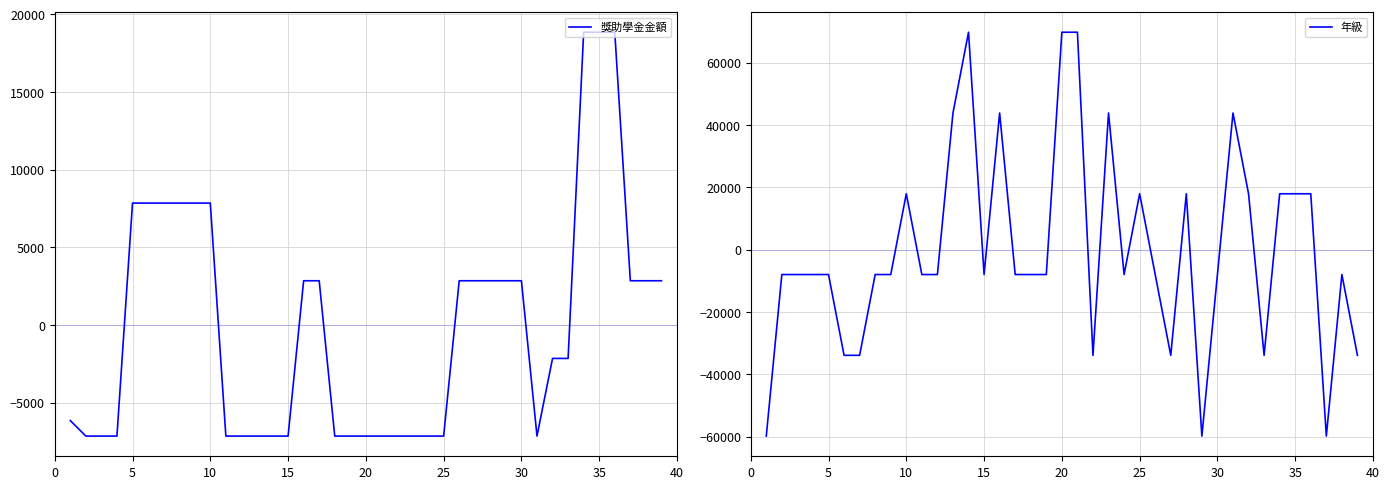

List the series in order of their overall mean, highest first.

年級, 獎助學金金額